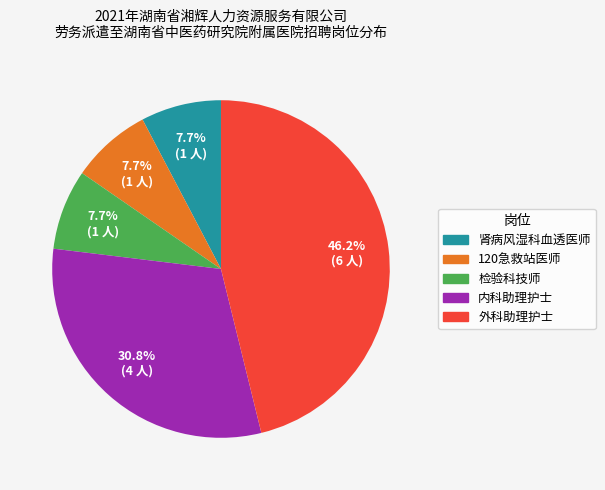

Does any single category account for the majority?

No